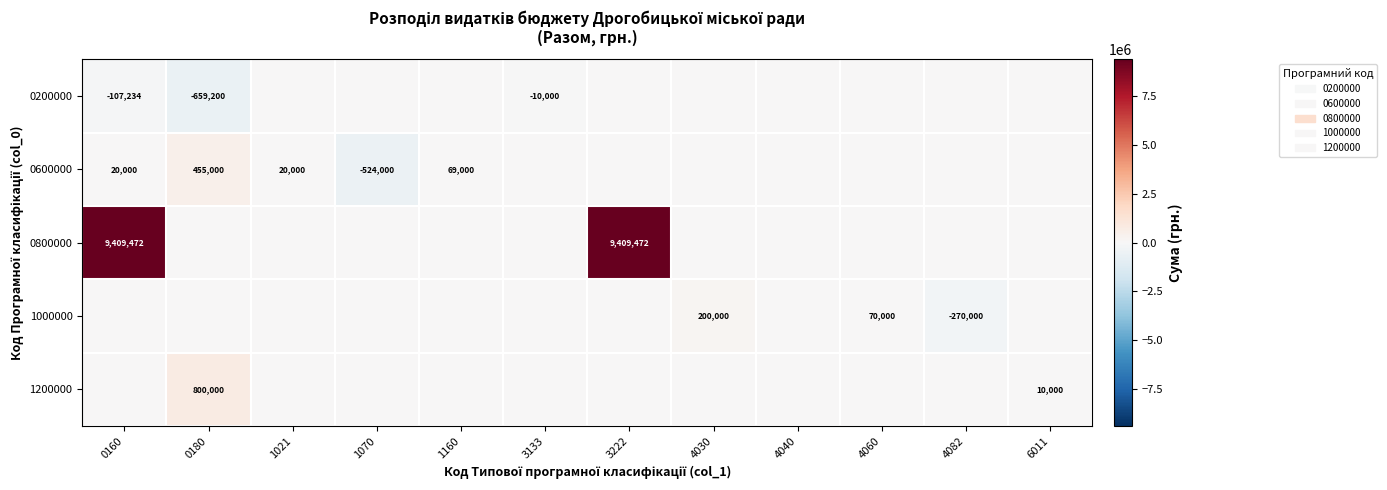

The value of 1000000 at 4060 is 20652. True or false?

False